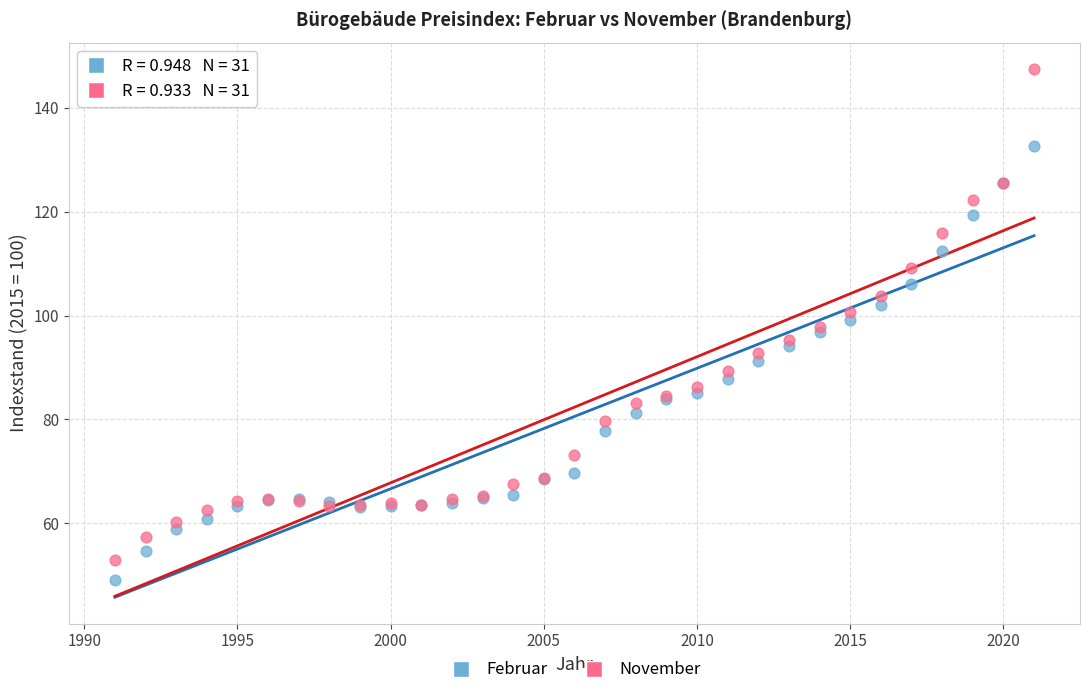

What are all the series names shown in the legend?

Februar, November